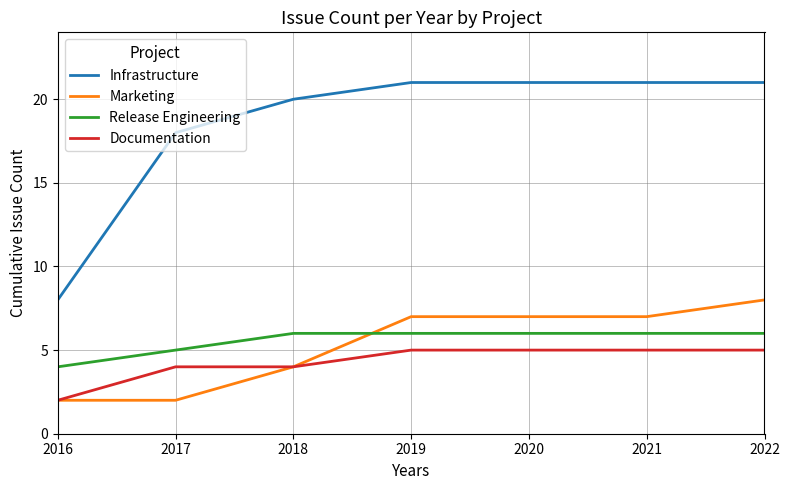

Is it true that Marketing equals 2 at 2017?

True